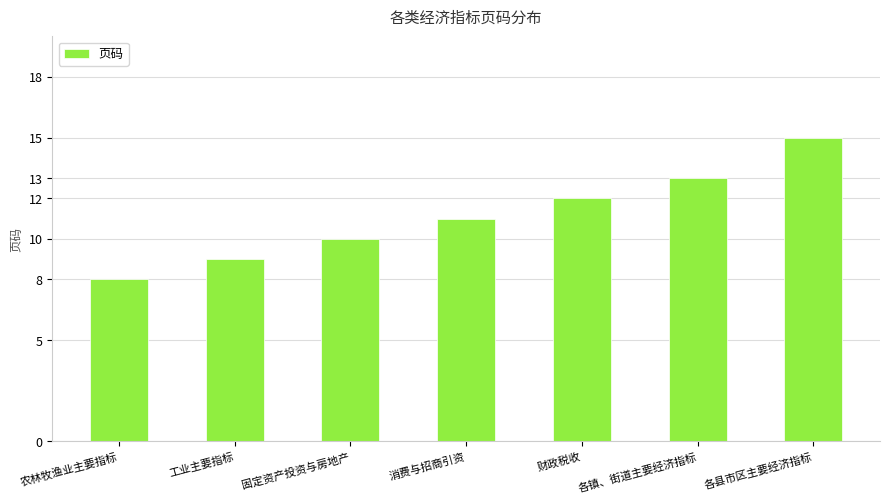

Rank the categories by value from lowest to highest.

农林牧渔业主要指标, 工业主要指标, 固定资产投资与房地产, 消费与招商引资, 财政税收, 各镇、街道主要经济指标, 各县市区主要经济指标